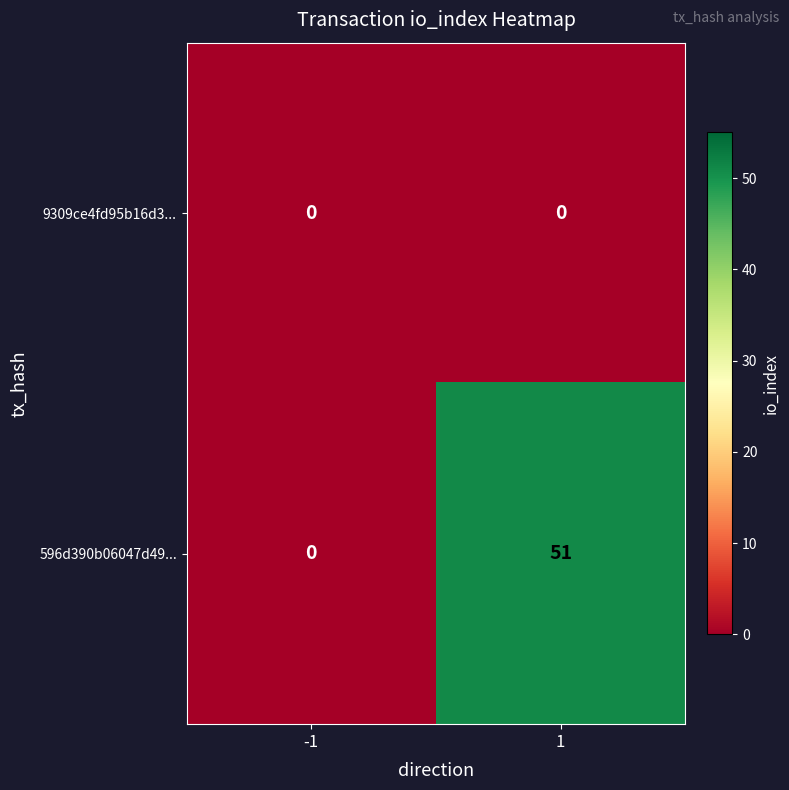

Count the number of categories in the chart.

2